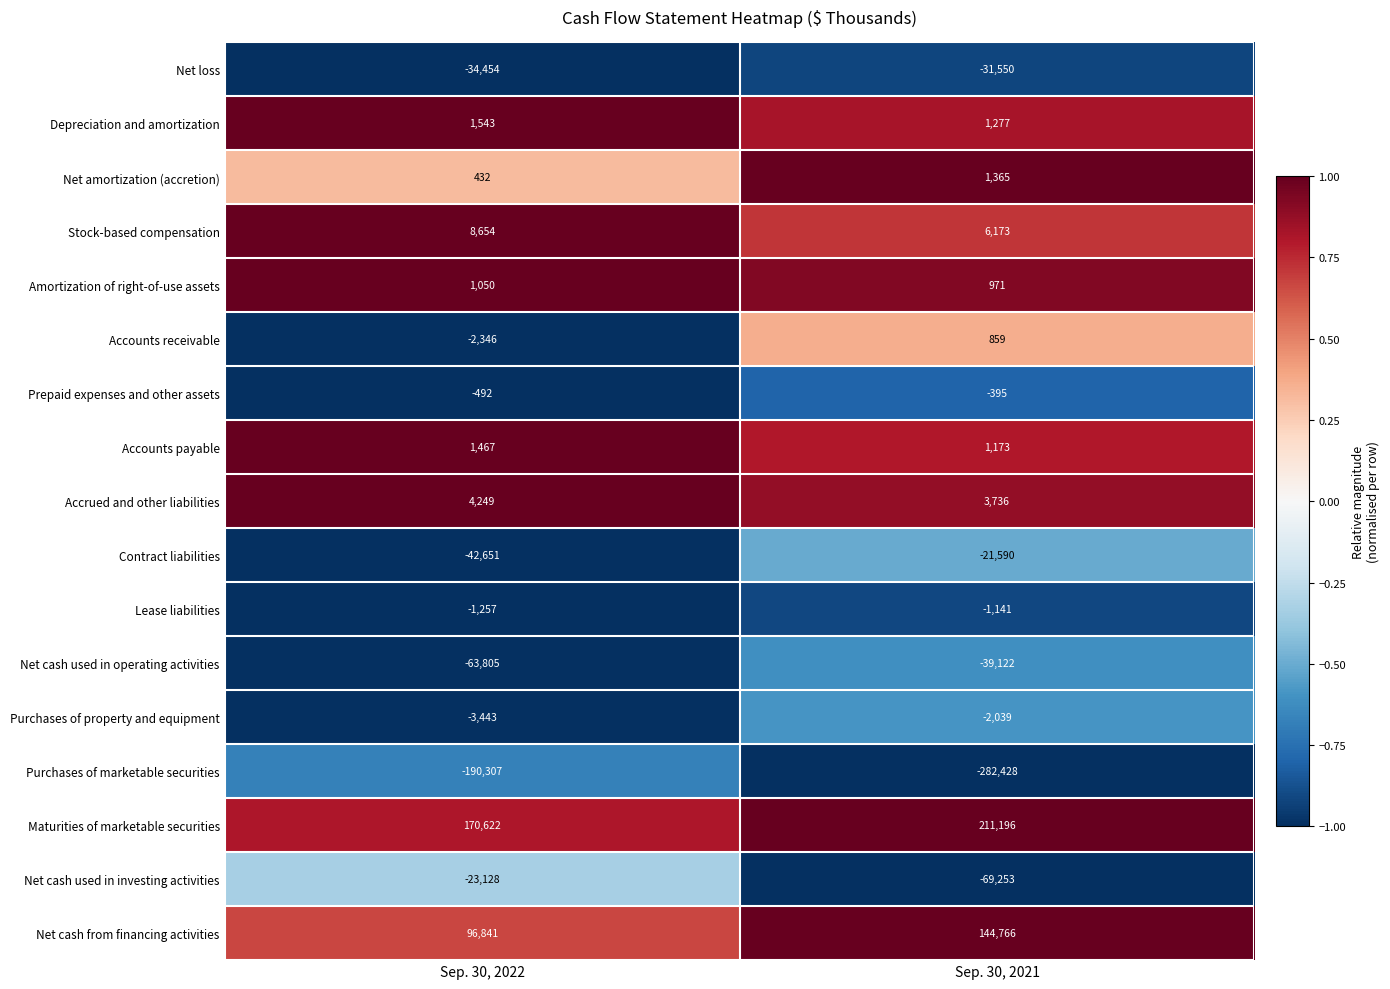

At Sep. 30, 2021, list the series in order from smallest to largest.

Purchases of marketable securities, Net cash used in investing activities, Net cash used in operating activities, Net loss, Contract liabilities, Purchases of property and equipment, Lease liabilities, Prepaid expenses and other assets, Accounts receivable, Amortization of right-of-use assets, Accounts payable, Depreciation and amortization, Net amortization (accretion), Accrued and other liabilities, Stock-based compensation, Net cash from financing activities, Maturities of marketable securities